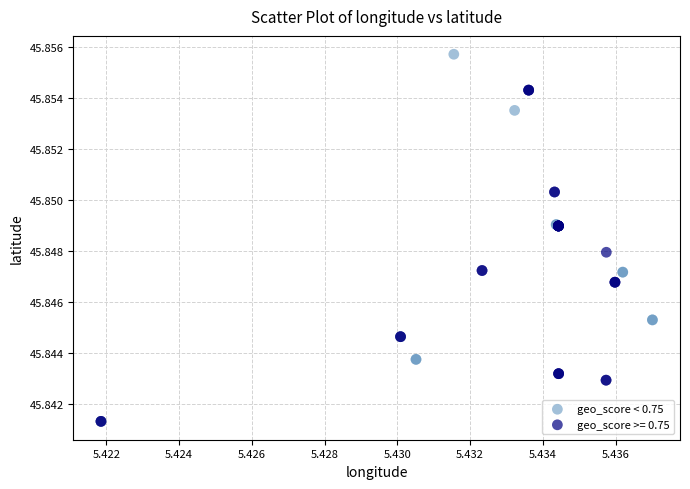

Which series has the widest spread of Y values?

geo_score < 0.75